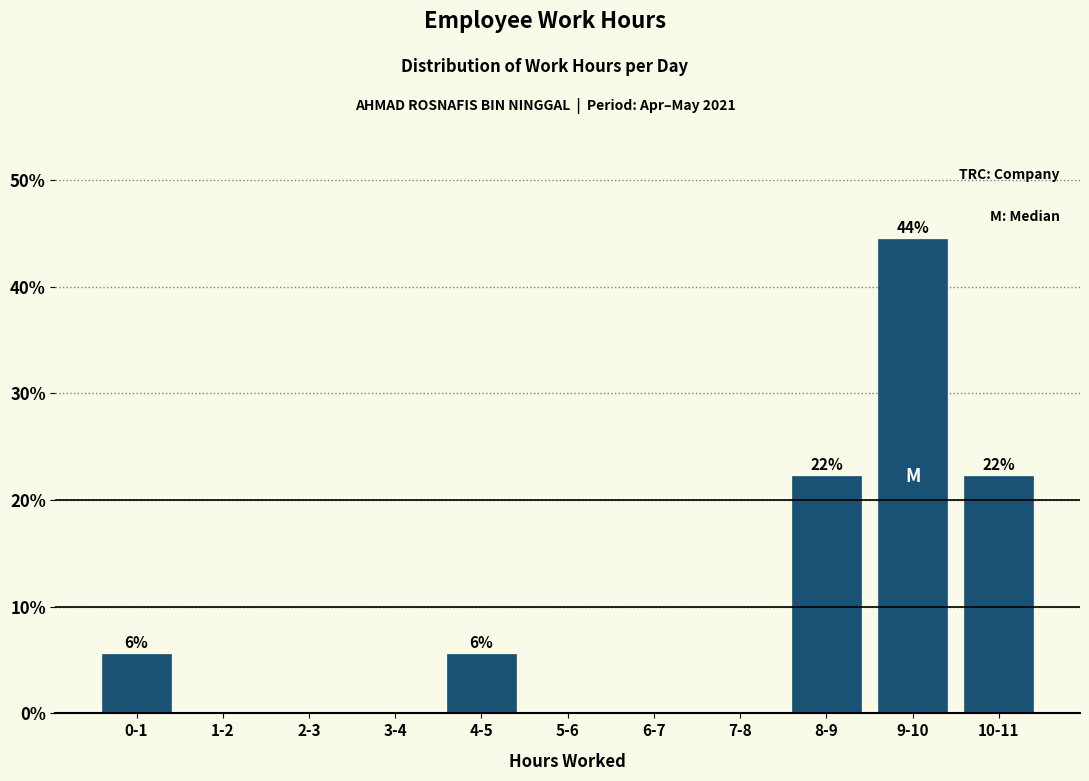

Reading right to left, transcribe all the data shown in this chart.

10-11=22.2	9-10=44.4	8-9=22.2	7-8=0.0	6-7=0.0	5-6=0.0	4-5=5.6	3-4=0.0	2-3=0.0	1-2=0.0	0-1=5.6